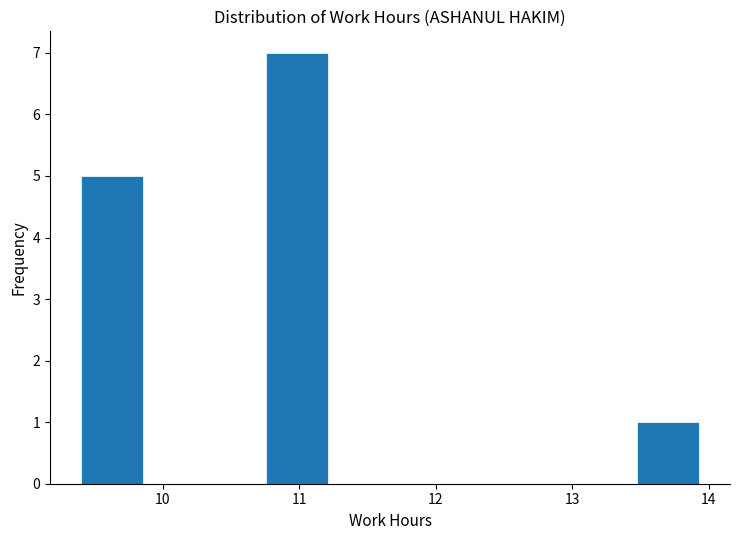

Reading left to right, list every bar in this chart as the range it spans on the x-axis followed by its height. Neither the bar edges nor the heights are printed on the chart, so give them approximately, as read against the axes.

9.4 to 9.9: 5
9.9 to 10.3: 0
10.3 to 10.8: 0
10.8 to 11.2: 7
11.2 to 11.7: 0
11.7 to 12.1: 0
12.1 to 12.6: 0
12.6 to 13.0: 0
13.0 to 13.5: 0
13.5 to 13.9: 1